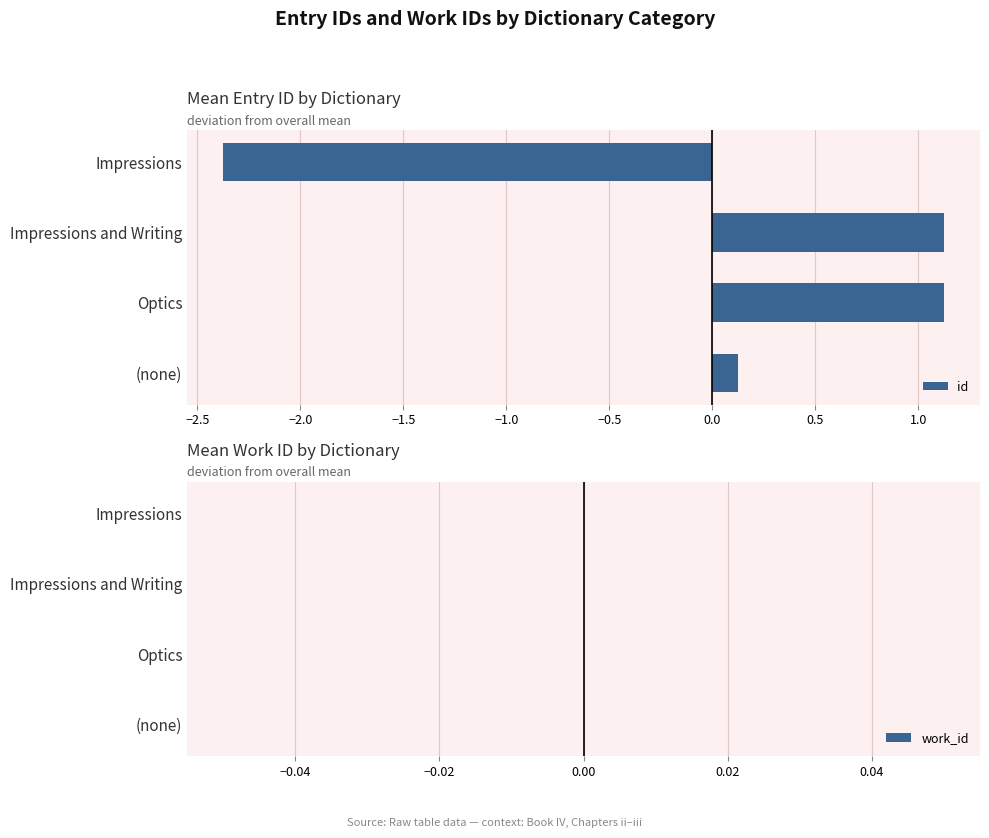

Does the chart contain any negative values?

Yes